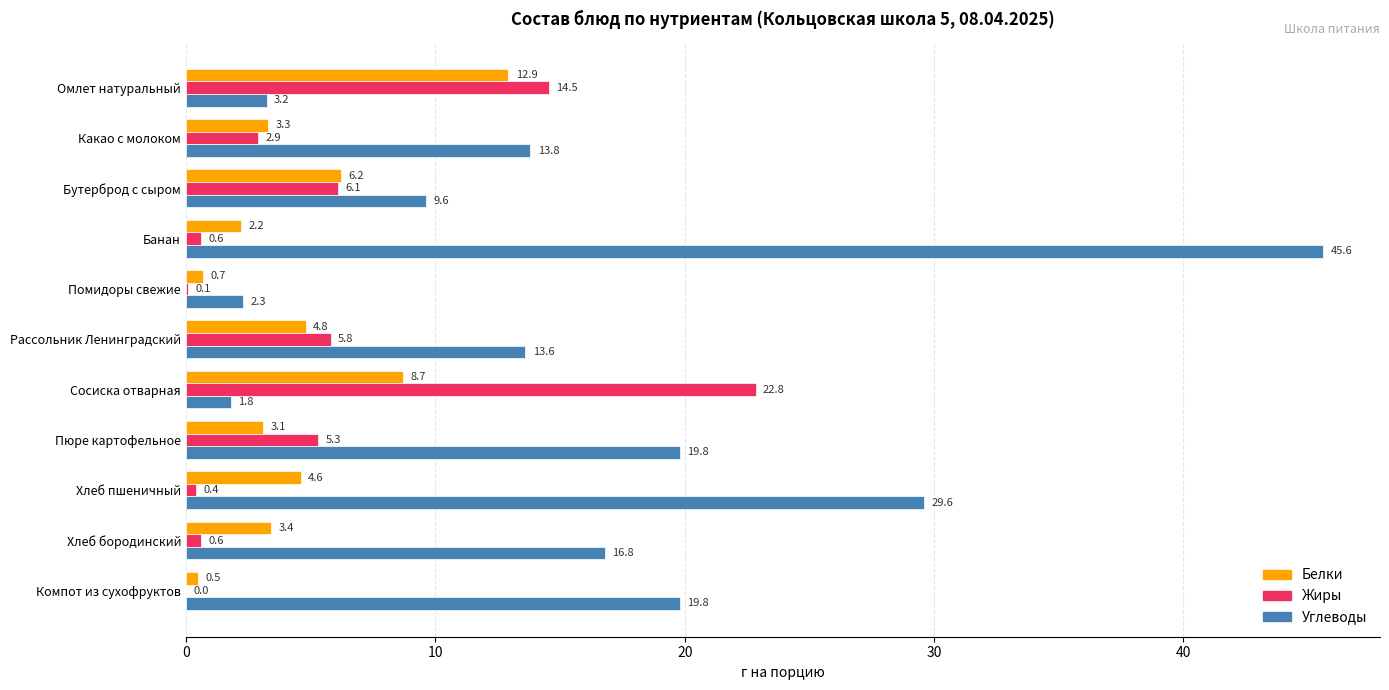

True or false: Жиры has a value of 5.0 at Какао с молоком.

False